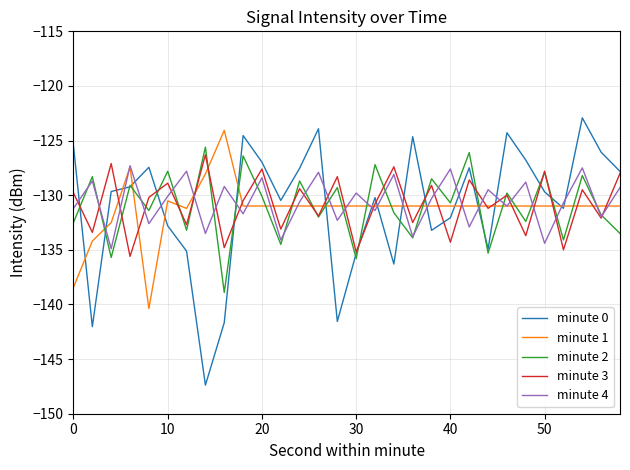

What is the minimum value shown in the chart?

-147.4